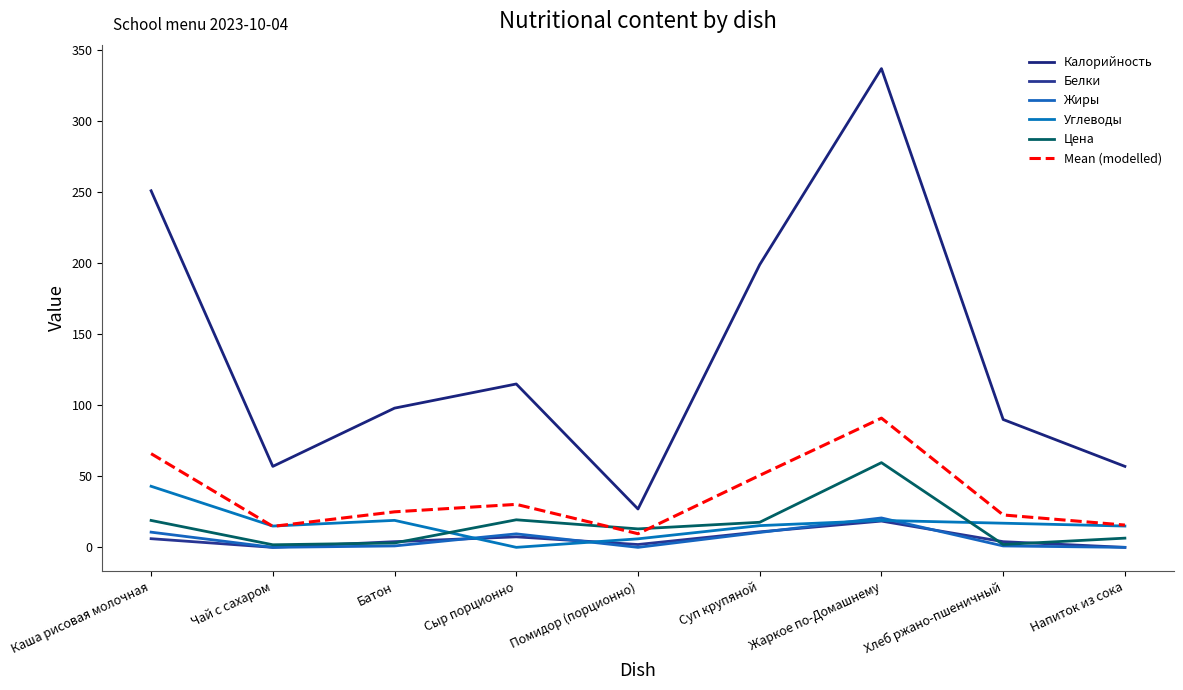

The Mean (modelled) series shows 9.0 at Батон. True or false?

False